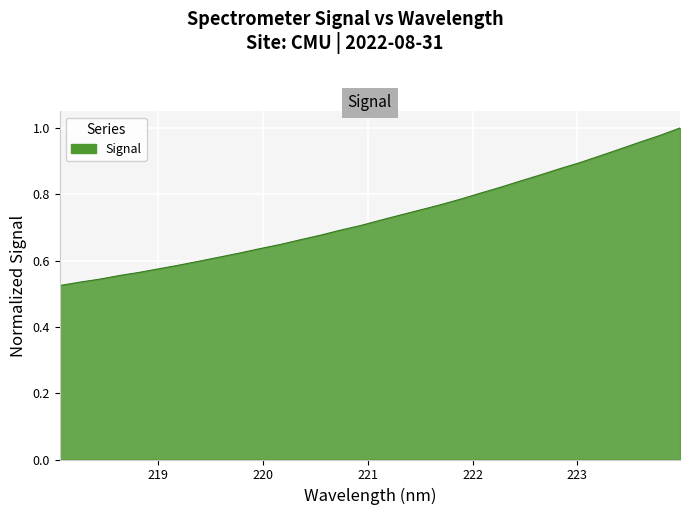

Does the chart have visible grid lines?

Yes